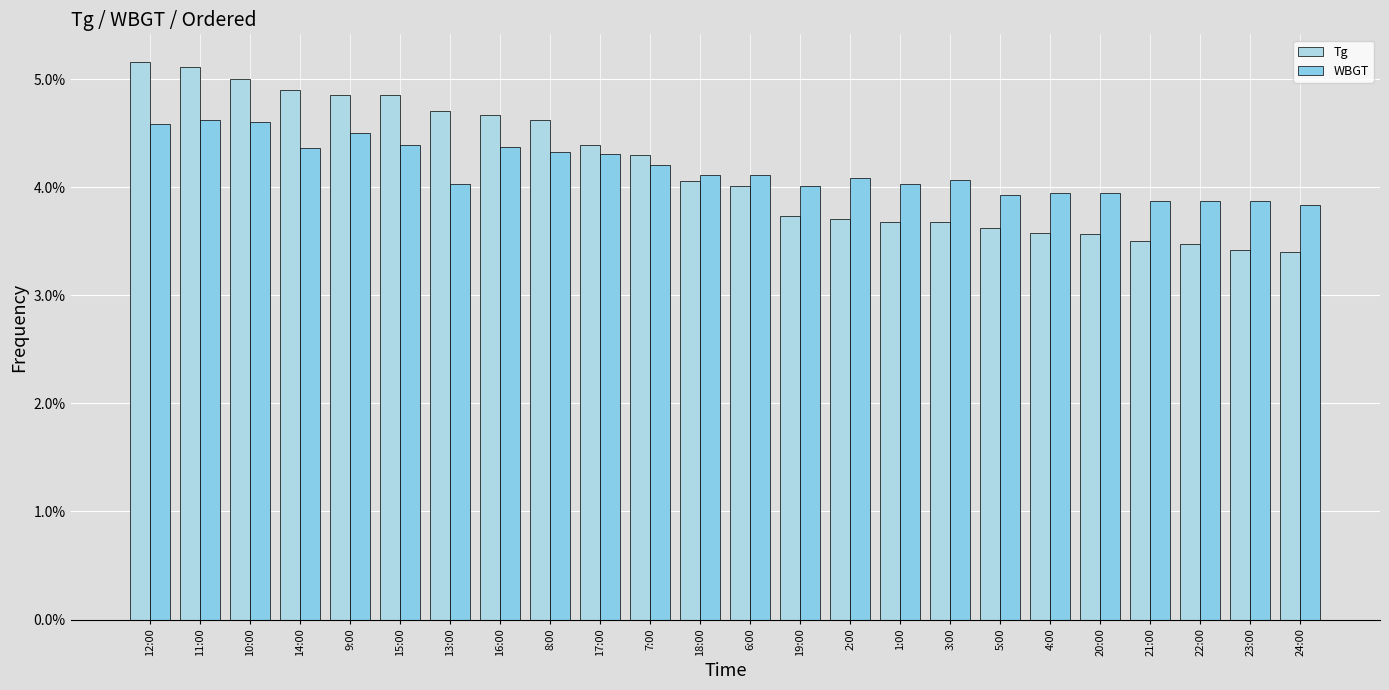

Reading left to right, extract all data points from this chart.

Tg: 12:00=0.1	11:00=0.1	10:00=0.0	14:00=0.0	9:00=0.0	15:00=0.0	13:00=0.0	16:00=0.0	8:00=0.0	17:00=0.0	7:00=0.0	18:00=0.0	6:00=0.0	19:00=0.0	2:00=0.0	1:00=0.0	3:00=0.0	5:00=0.0	4:00=0.0	20:00=0.0	21:00=0.0	22:00=0.0	23:00=0.0	24:00=0.0
WBGT: 12:00=0.0	11:00=0.0	10:00=0.0	14:00=0.0	9:00=0.0	15:00=0.0	13:00=0.0	16:00=0.0	8:00=0.0	17:00=0.0	7:00=0.0	18:00=0.0	6:00=0.0	19:00=0.0	2:00=0.0	1:00=0.0	3:00=0.0	5:00=0.0	4:00=0.0	20:00=0.0	21:00=0.0	22:00=0.0	23:00=0.0	24:00=0.0